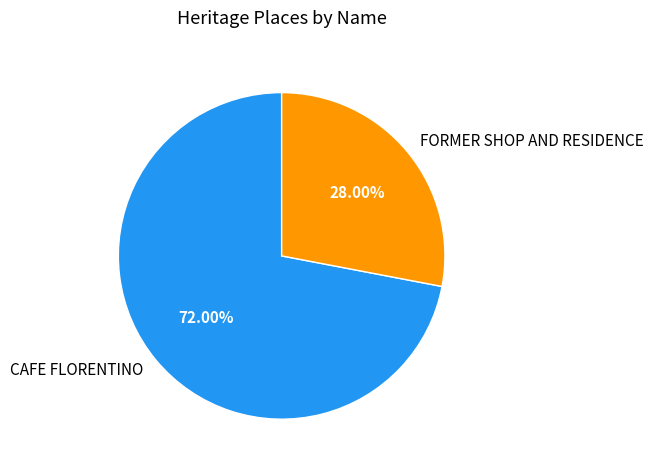

Which slice is the smallest?

FORMER SHOP AND RESIDENCE